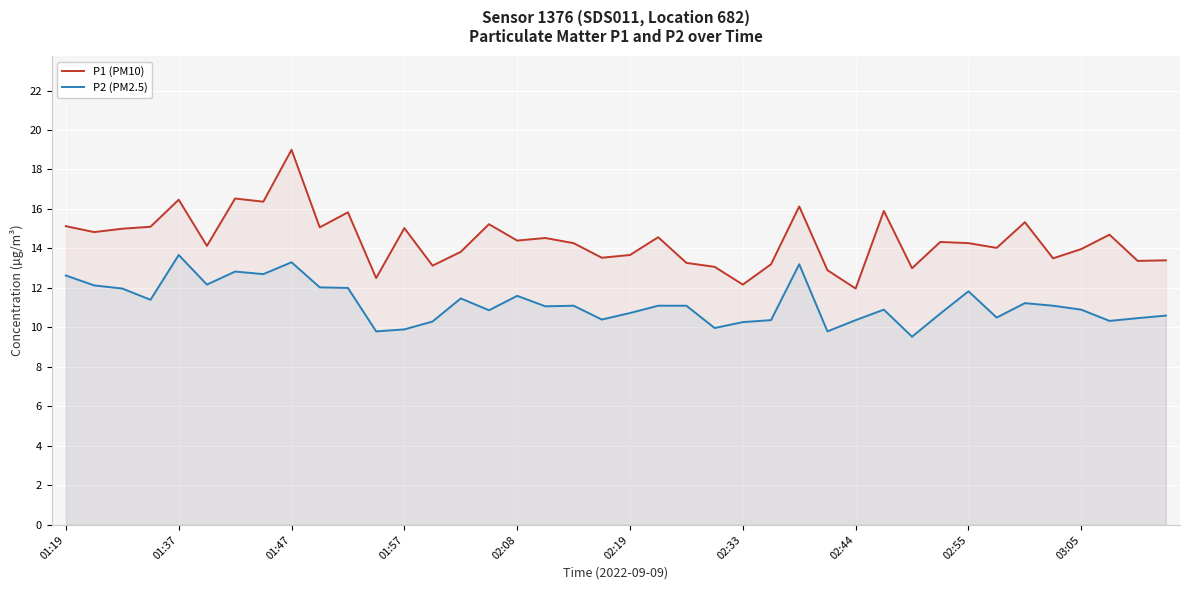

At 26, list the series in order from smallest to largest.

P2 (PM2.5), P1 (PM10)